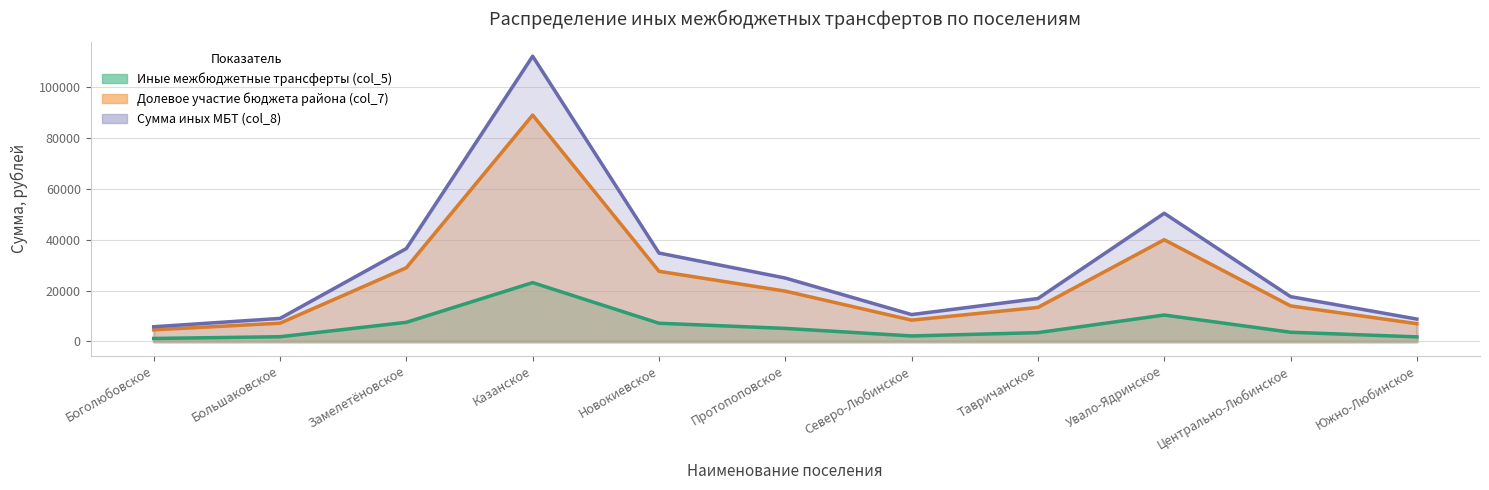

What is the label of the 6th point from the right?

Протопоповское